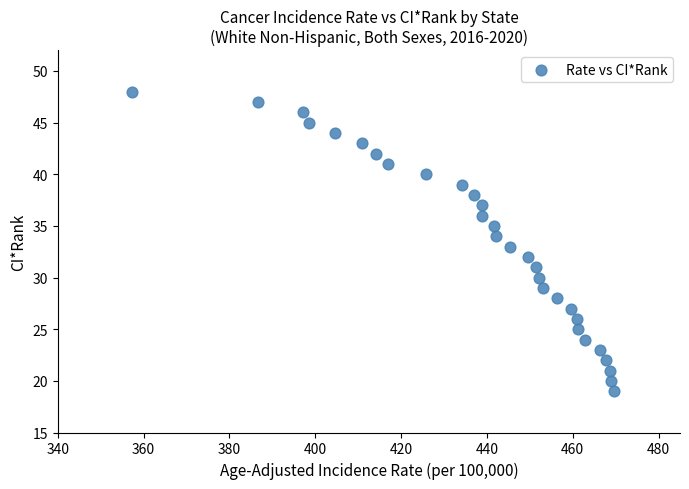

What is the range of Y values (max minus min)?

29